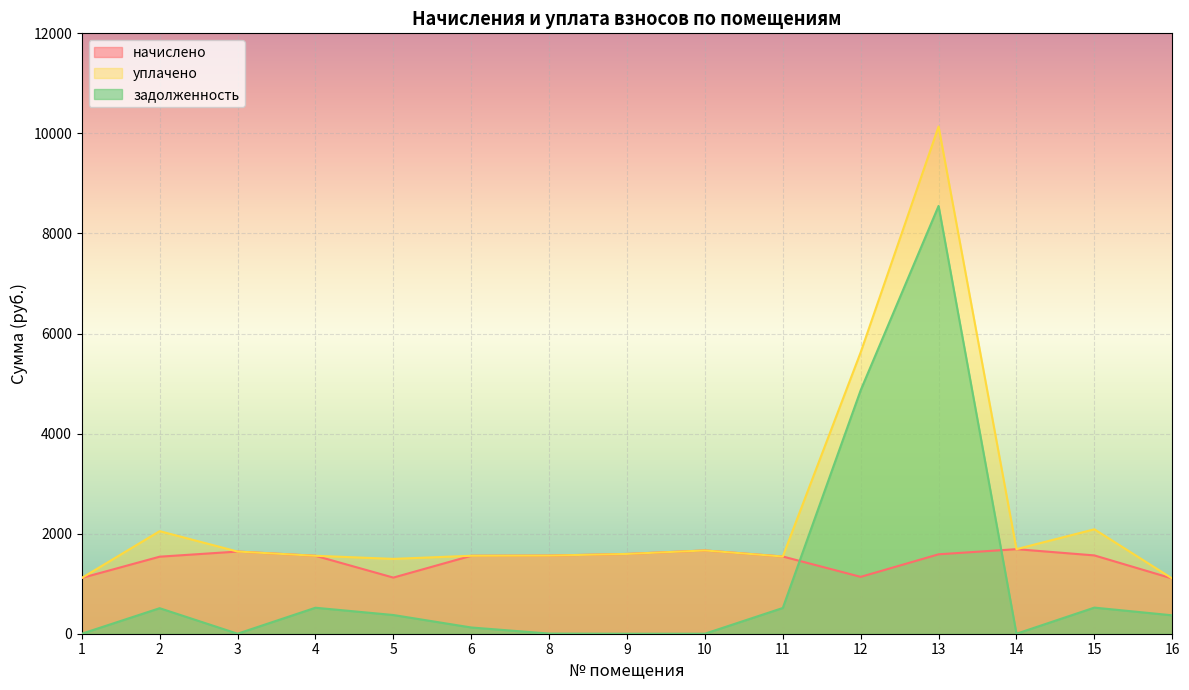

What is the difference between the maximum and minimum values in the начислено series?

586.6